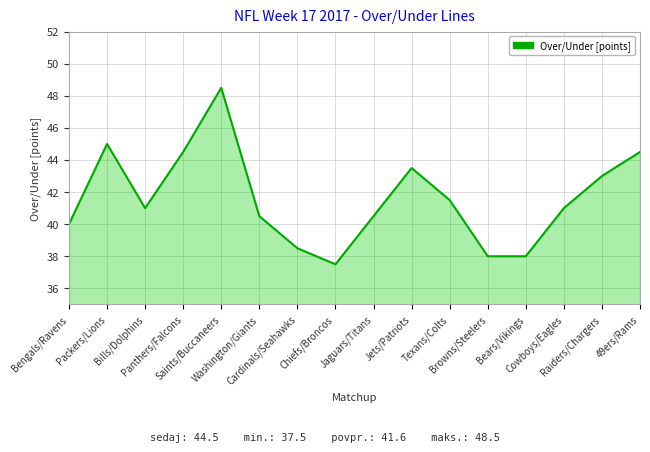

What is the smallest value displayed?

37.5